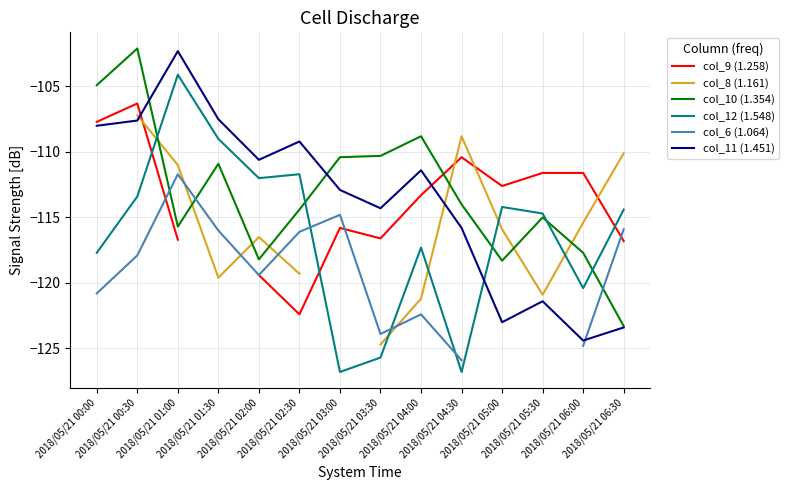

In col_9 (1.258), how many points are lower than both neighbors (excluding endpoints)?

3